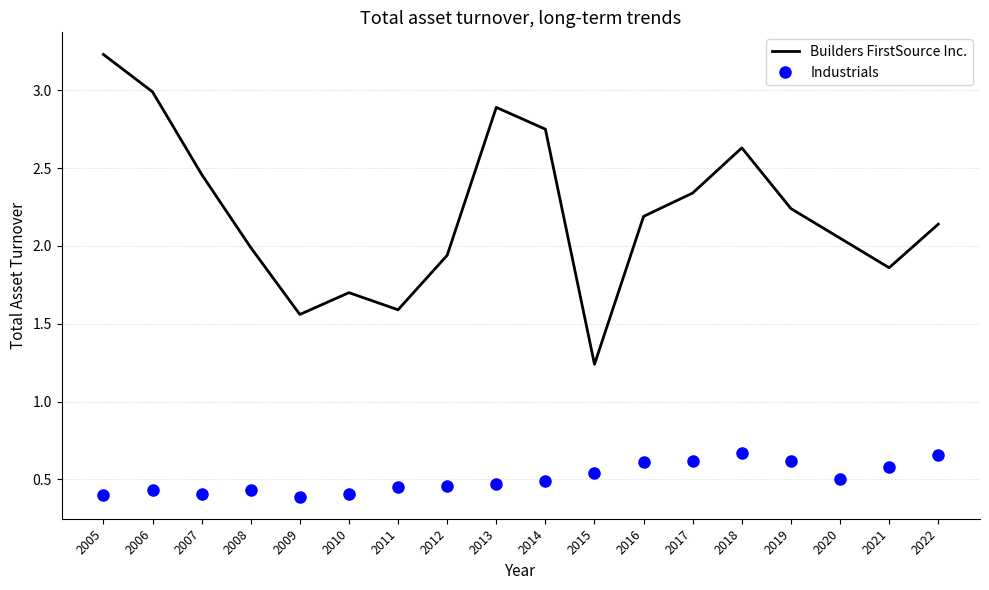

True or false: Industrials and Builders FirstSource Inc. cross at least once.

False